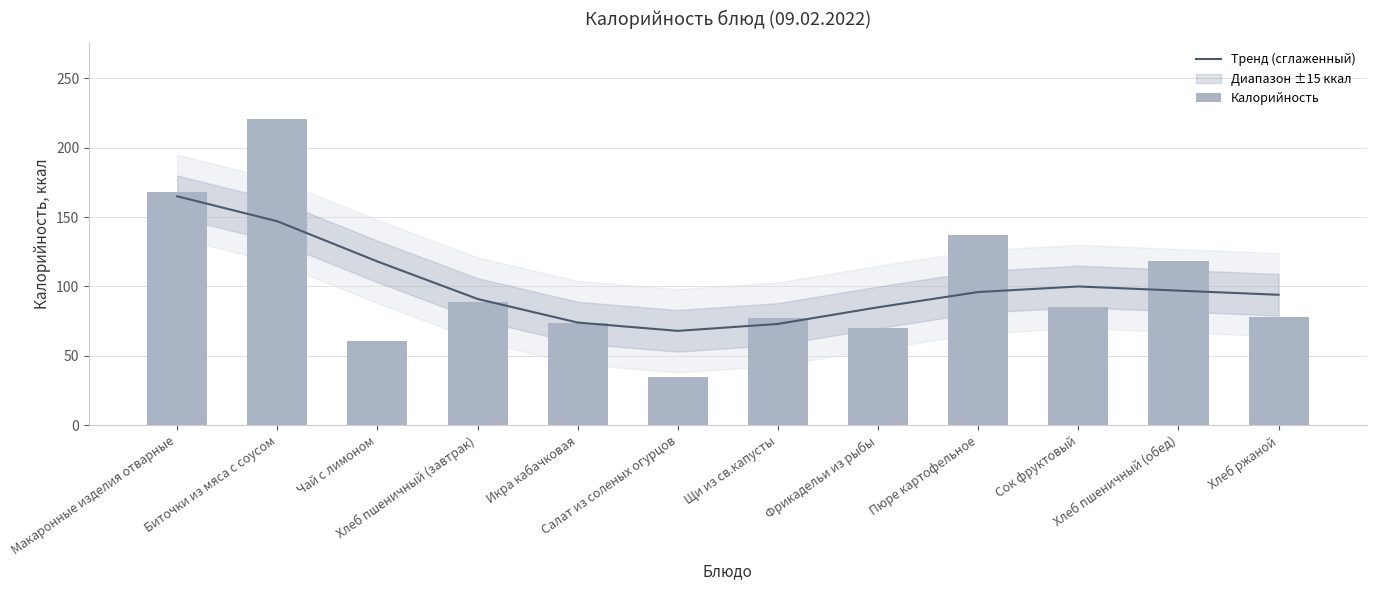

At which label does Тренд (сглаженный) first exceed 96?

Макаронные изделия отварные